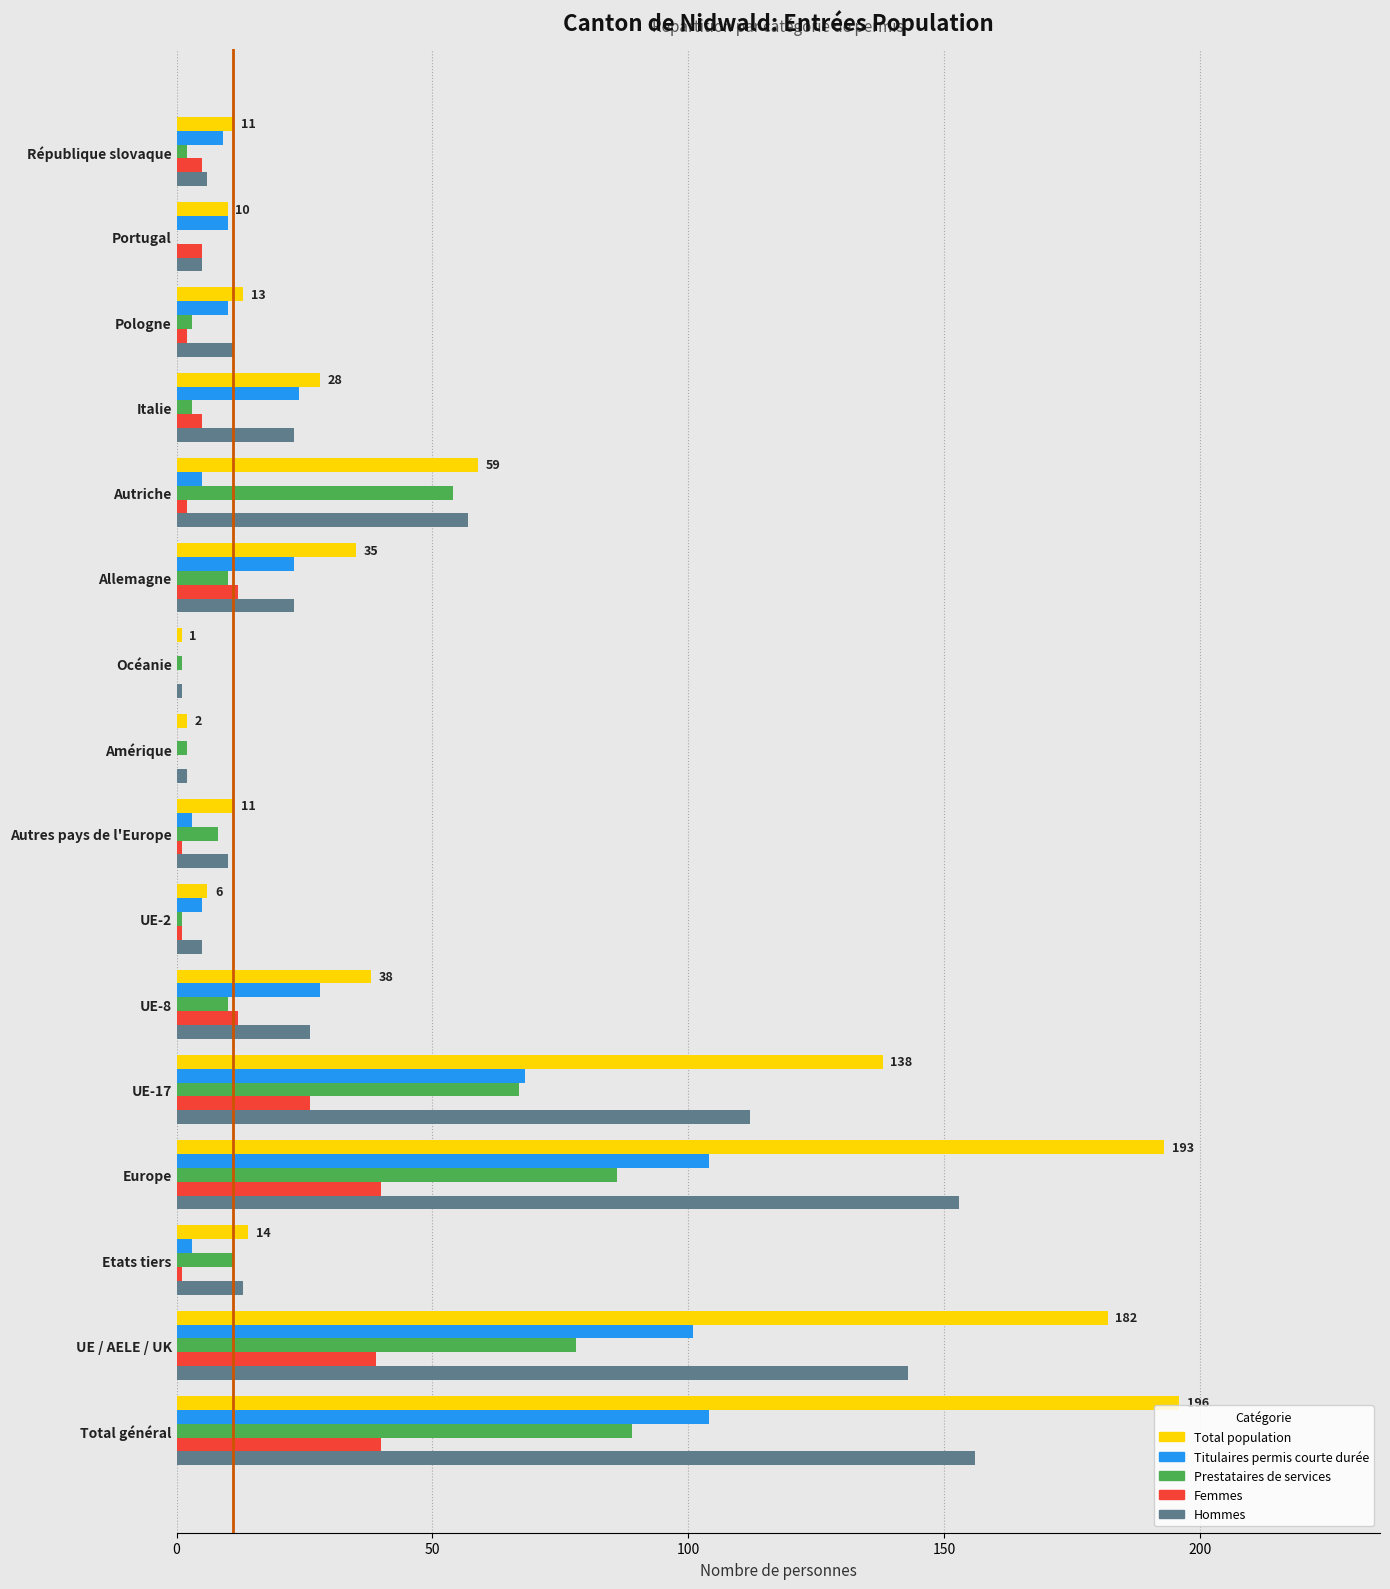

True or false: Total population has a value of 11 at République slovaque.

True